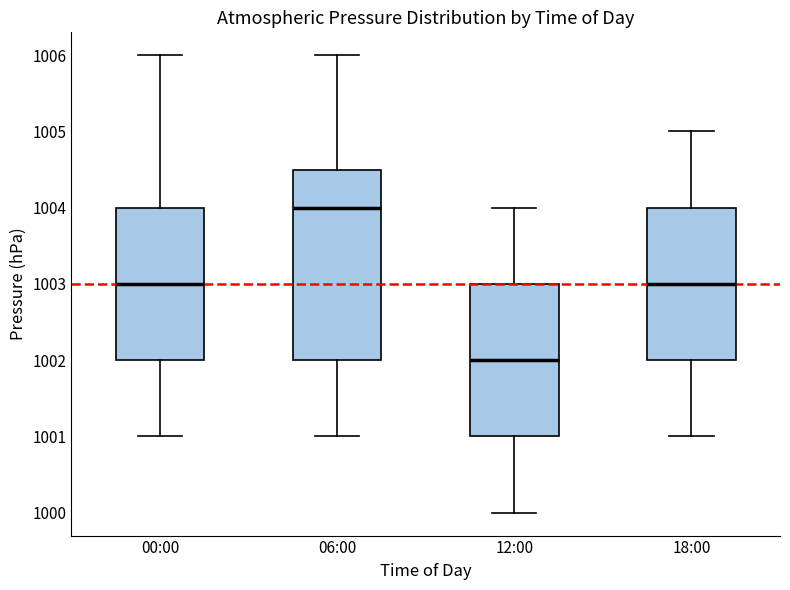

Which box has the lowest median line?

12:00